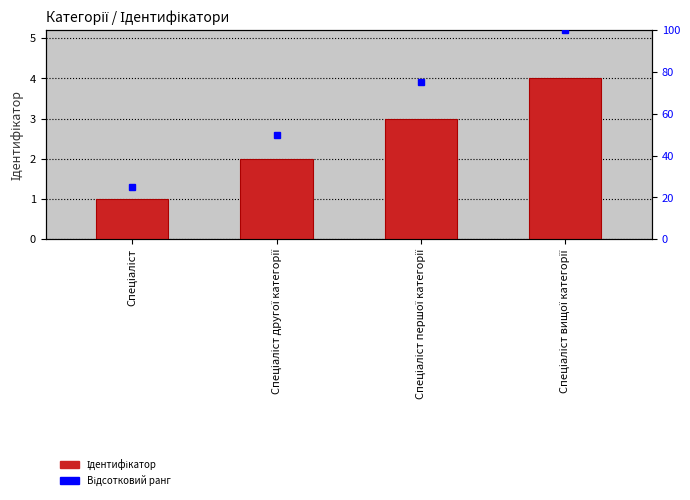

What is the value of the 1st bar from the left?

1